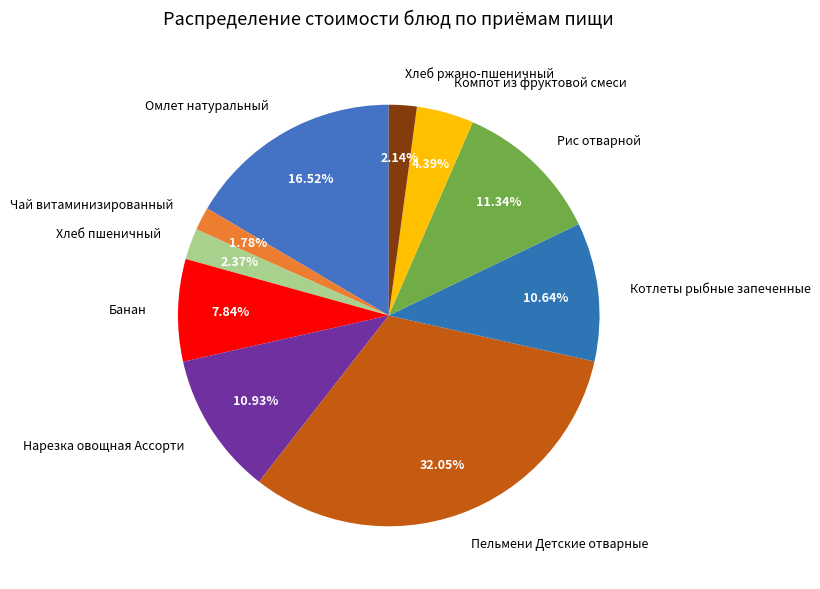

Does any single category account for the majority?

No